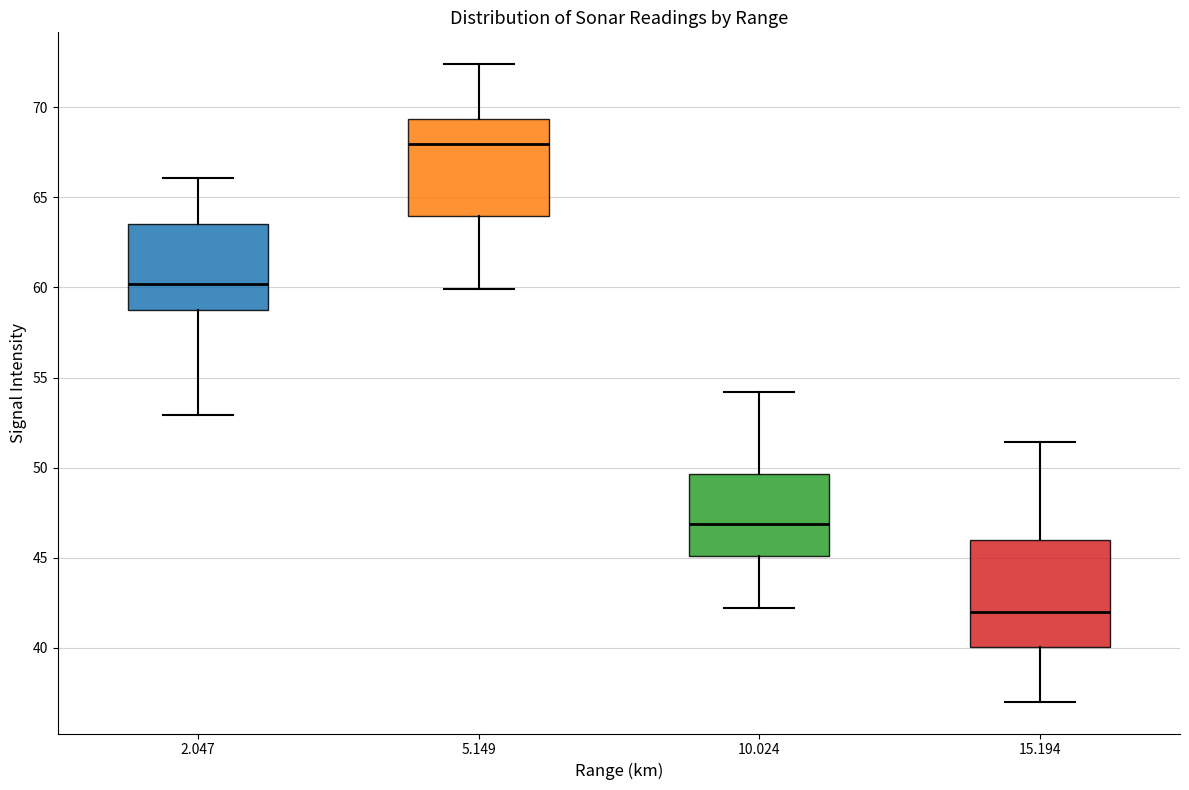

Reading left to right, read every box against the y-axis: the position of its median line, the range the box covers, and the ends of its whiskers. The values are not printed on the chart, so give them approximately, as read against the axis.

2.047: median 60.0, box 59.0 to 63.5, whiskers 53.0 to 66.0
5.149: median 68.0, box 64.0 to 69.5, whiskers 60.0 to 72.5
10.024: median 47.0, box 45.0 to 49.5, whiskers 42.0 to 54.0
15.194: median 42.0, box 40.0 to 46.0, whiskers 37.0 to 51.5